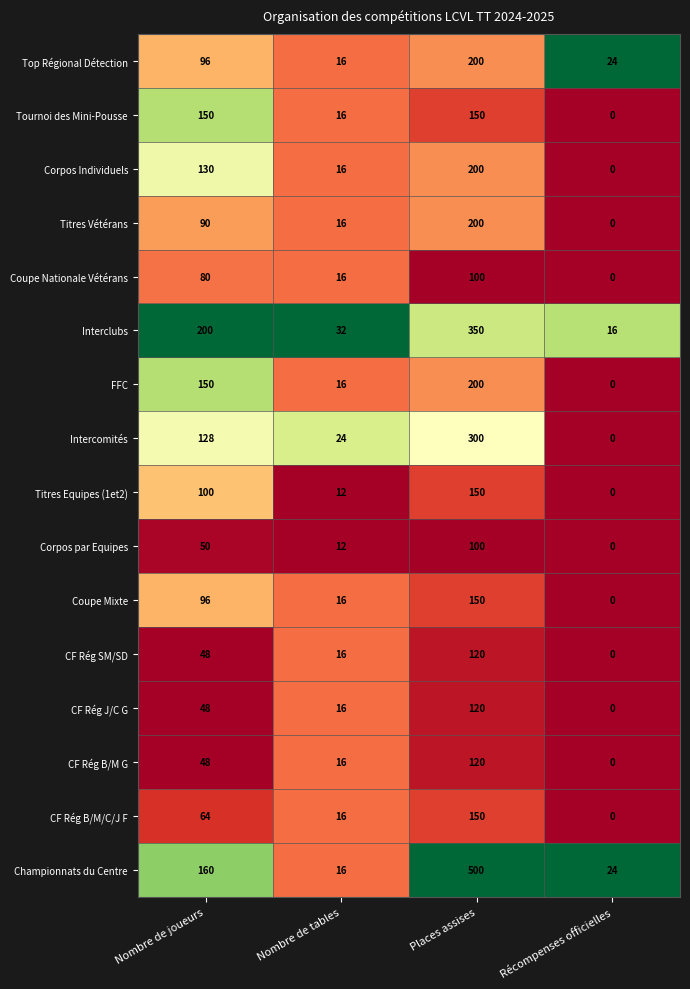

What is the difference between the maximum and minimum values in the Coupe Nationale Vétérans series?

100